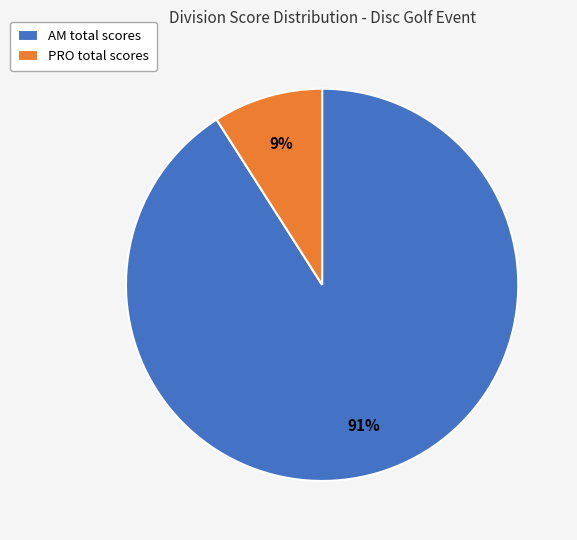

True or false: AM total scores accounts for 85% of the total.

False